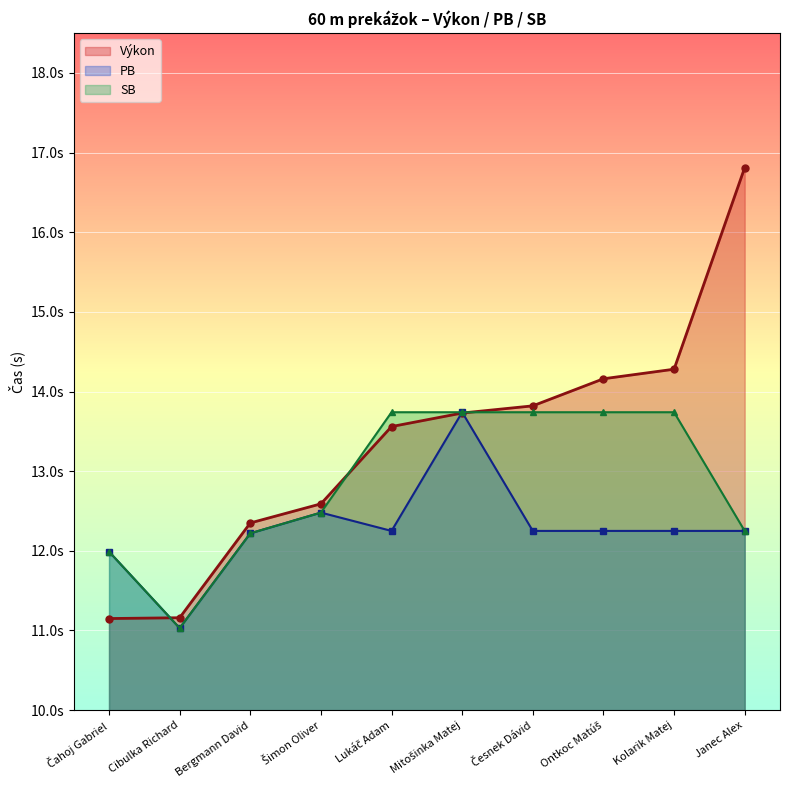

Does the chart display data point markers on the line(s)?

Yes